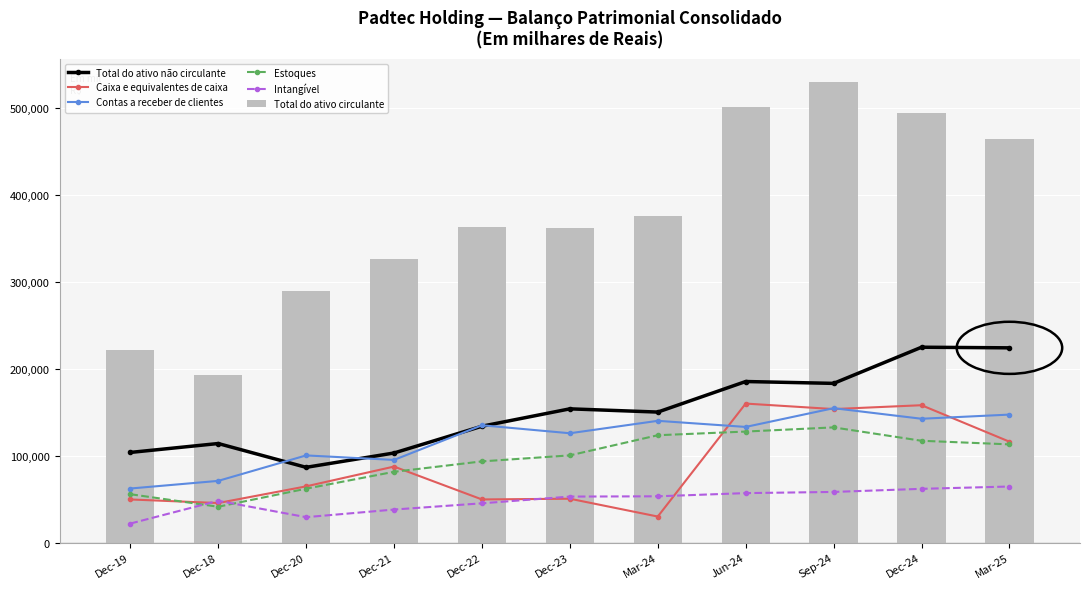

What is the highest value of the Total do ativo não circulante series?

224845